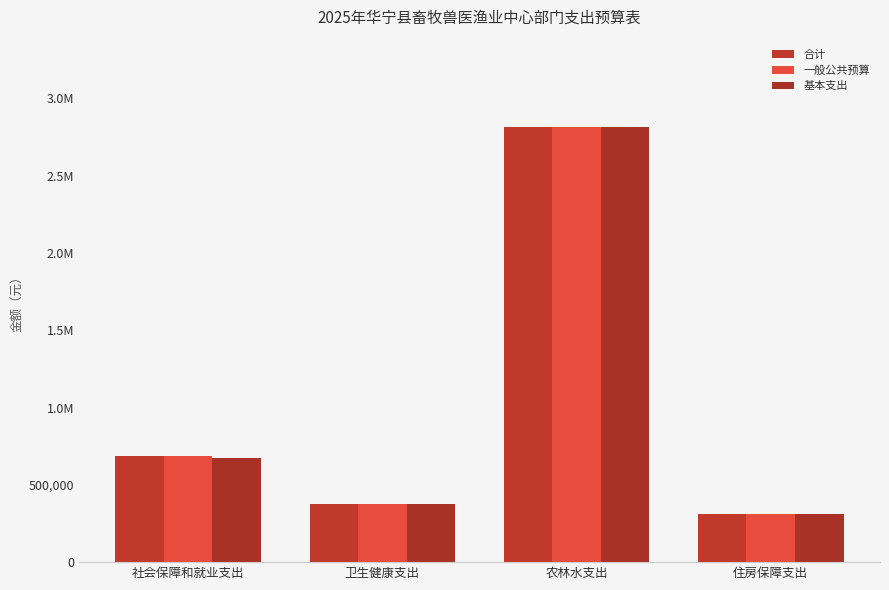

What is the value of the 基本支出 bar at the 3rd from the left?

2816591.2